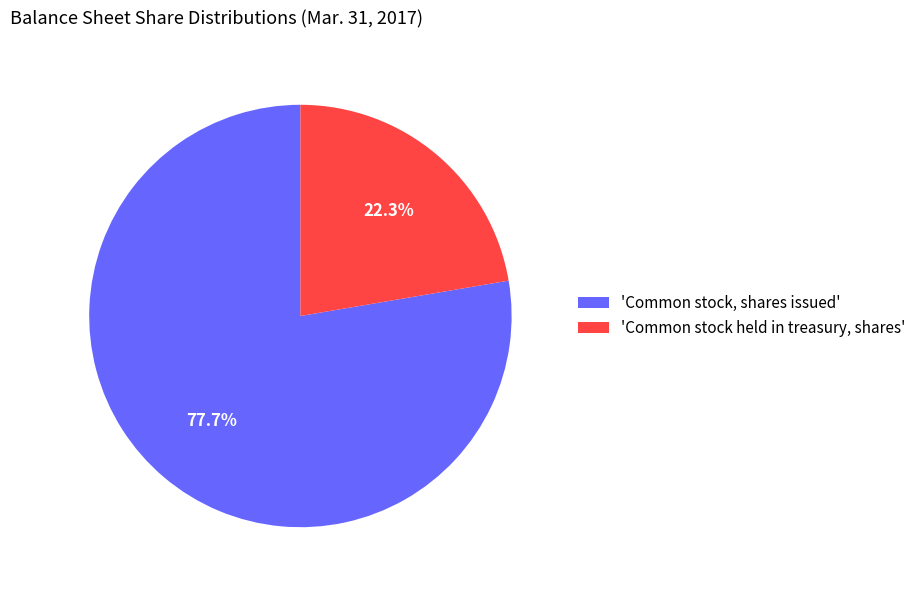

Which category has the biggest portion of the pie?

'Common stock, shares issued'